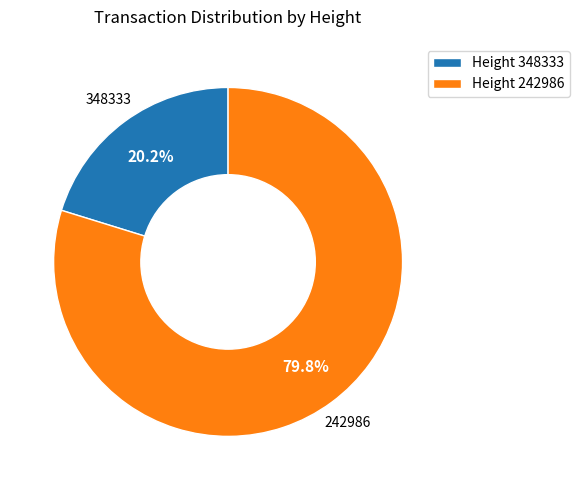

Is there a majority slice in this chart?

Yes